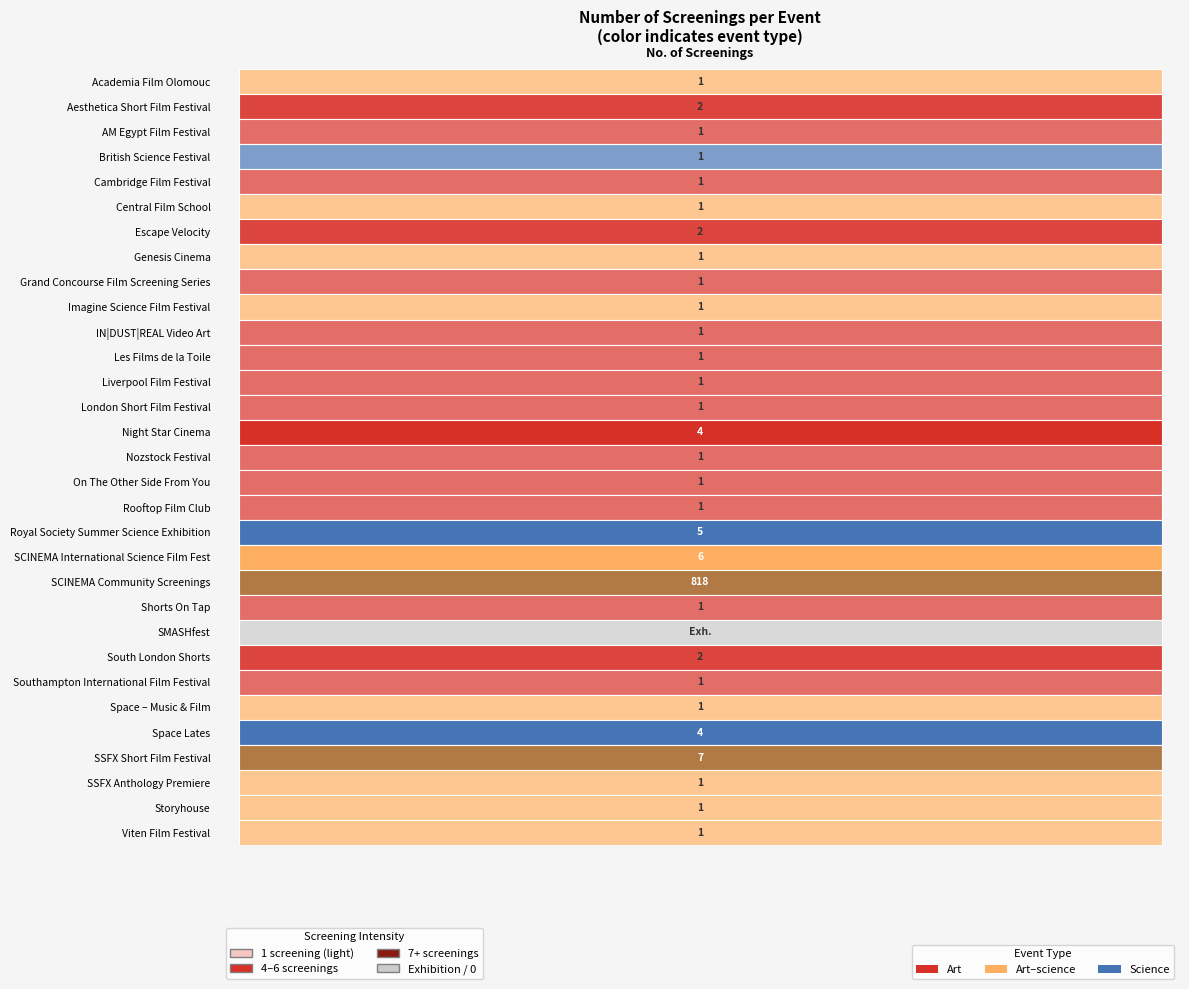

Rank the categories by value from highest to lowest.

u, ab, t, s, o, aa, b, g, x, a, c, d, e, f, h, i, j, k, l, m, n, p, q, r, v, y, z, ac, ad, ae, w